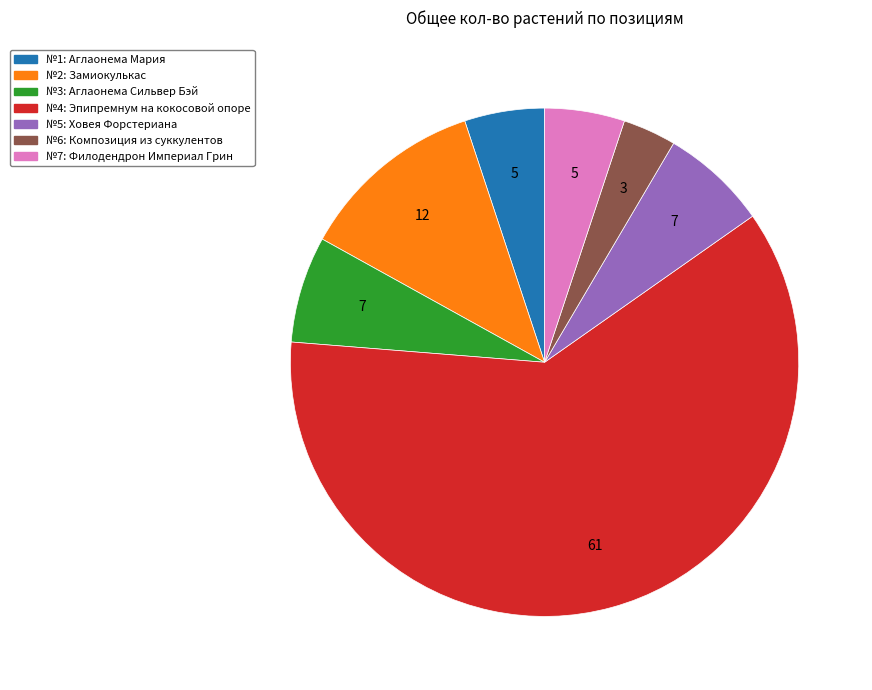

Is there any slice that represents more than half of the pie?

Yes